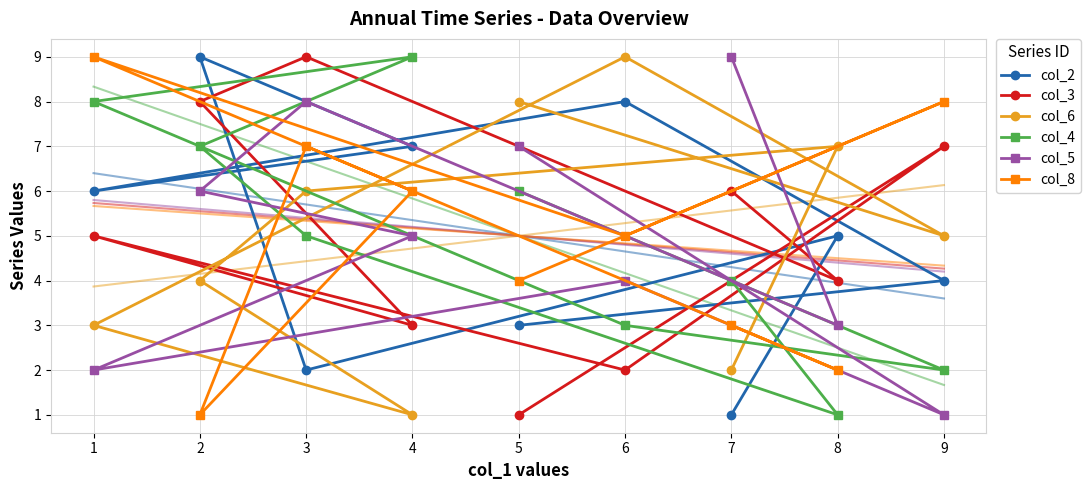

In col_2, how many points are higher than both neighbors (excluding endpoints)?

3